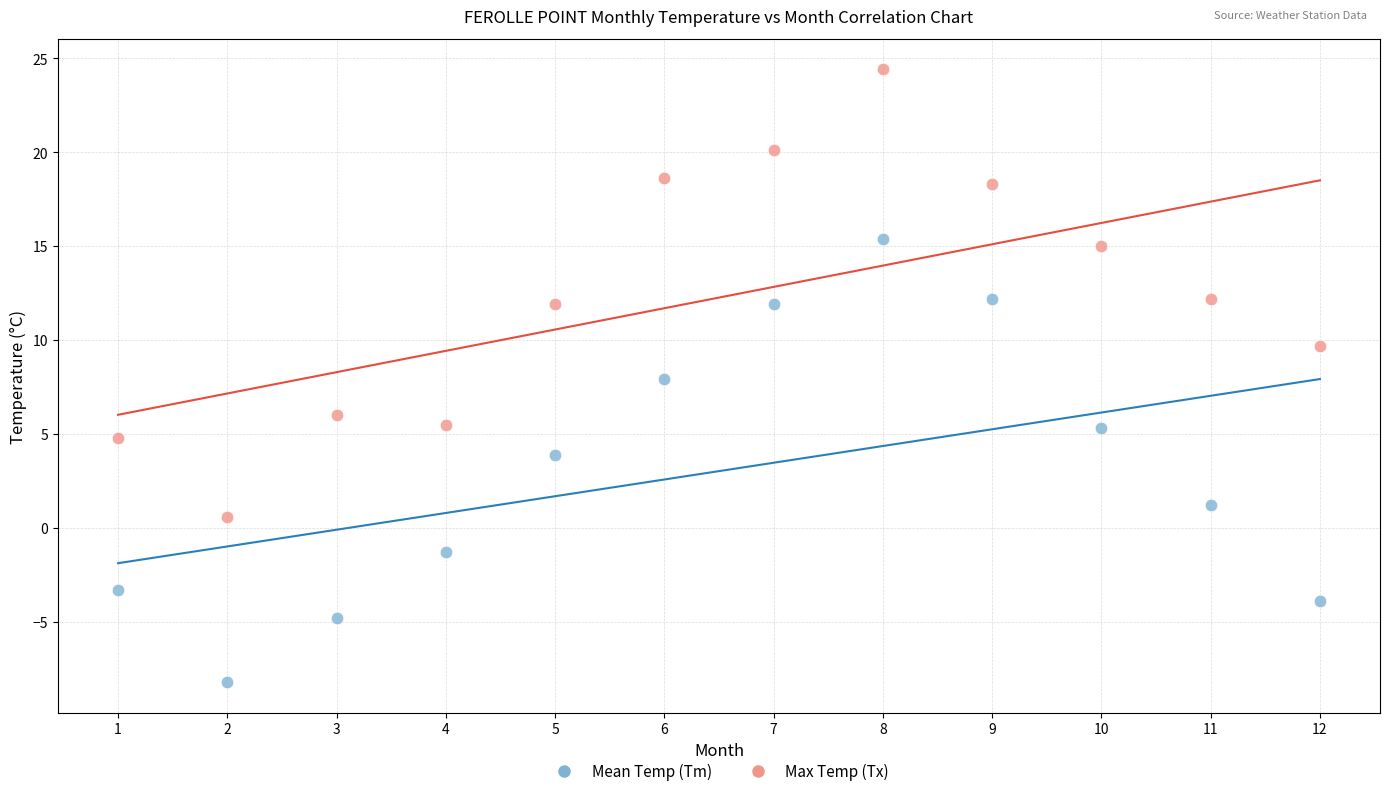

Across all data points, what is the range of Y values (max minus min)?

32.6